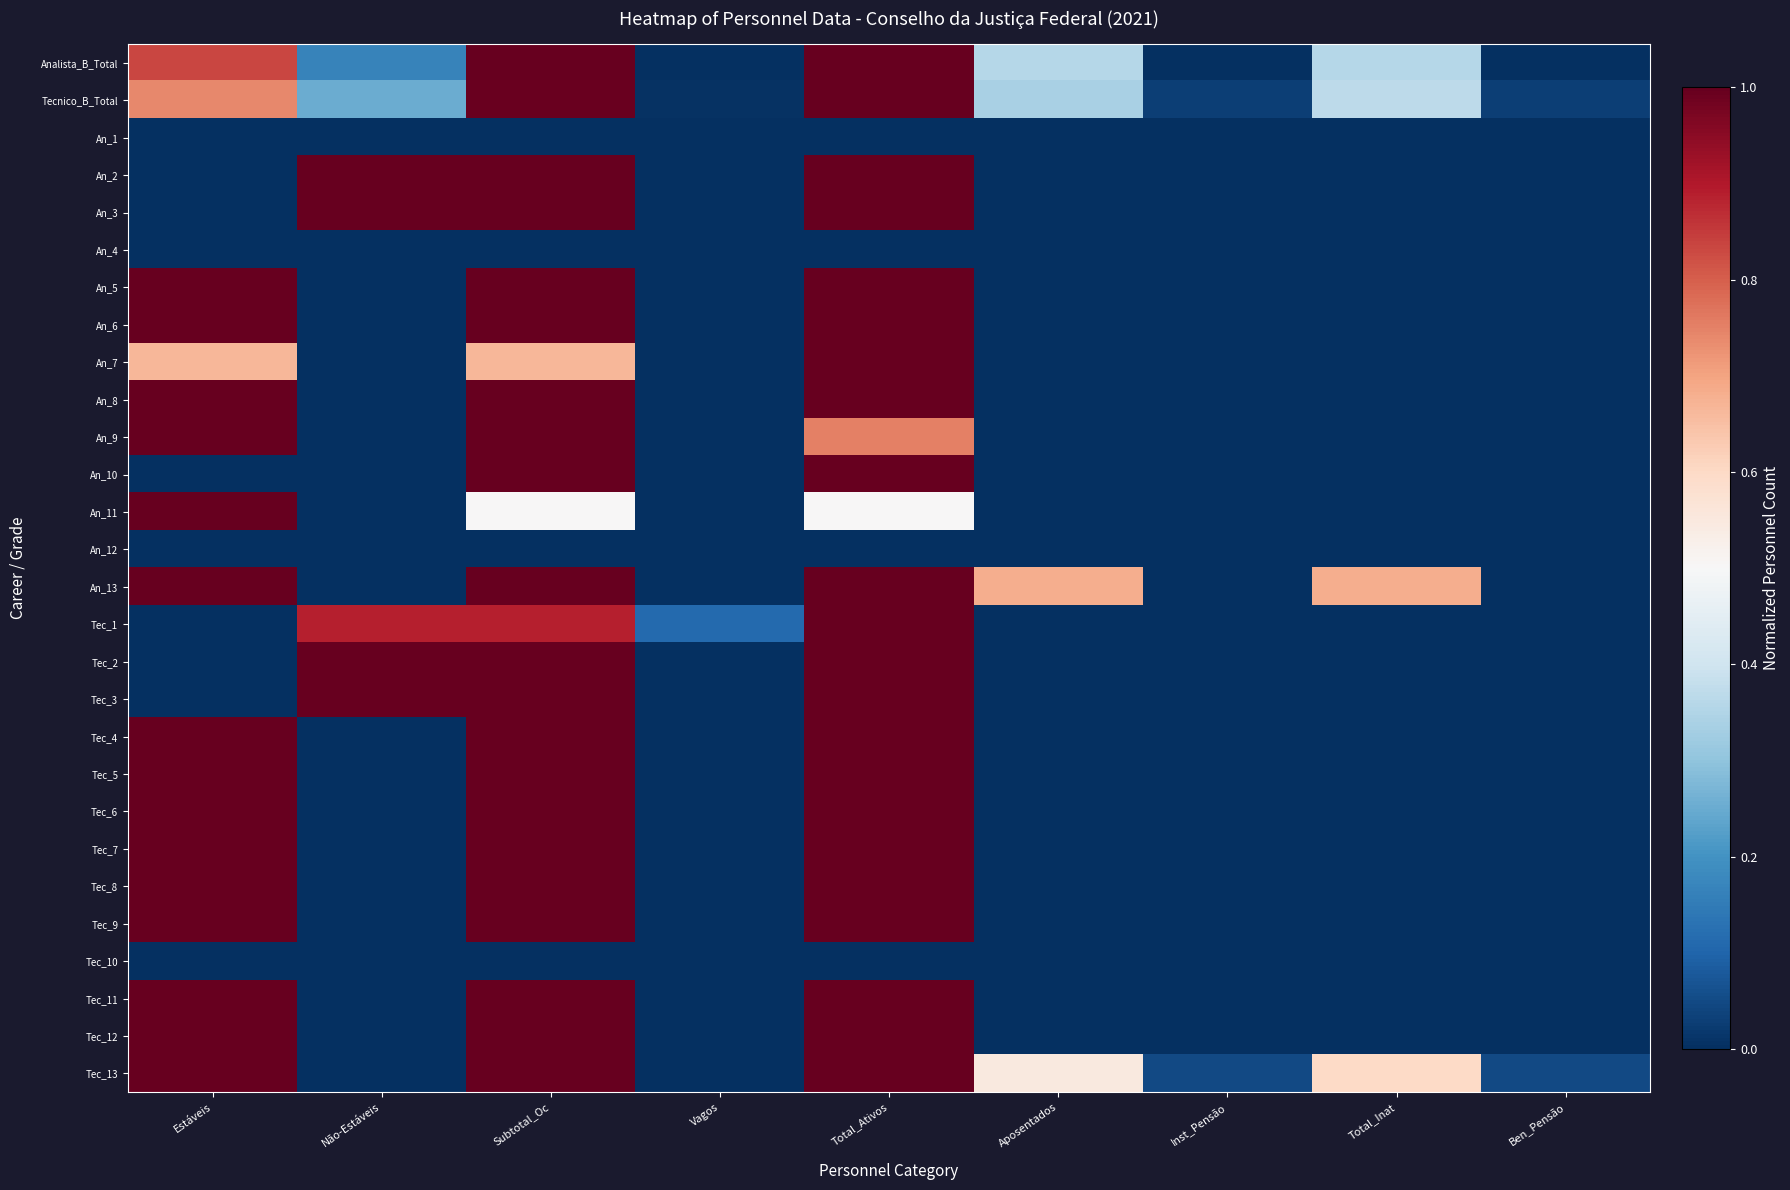

At which category is the sum across all series the highest?

Total_Ativos